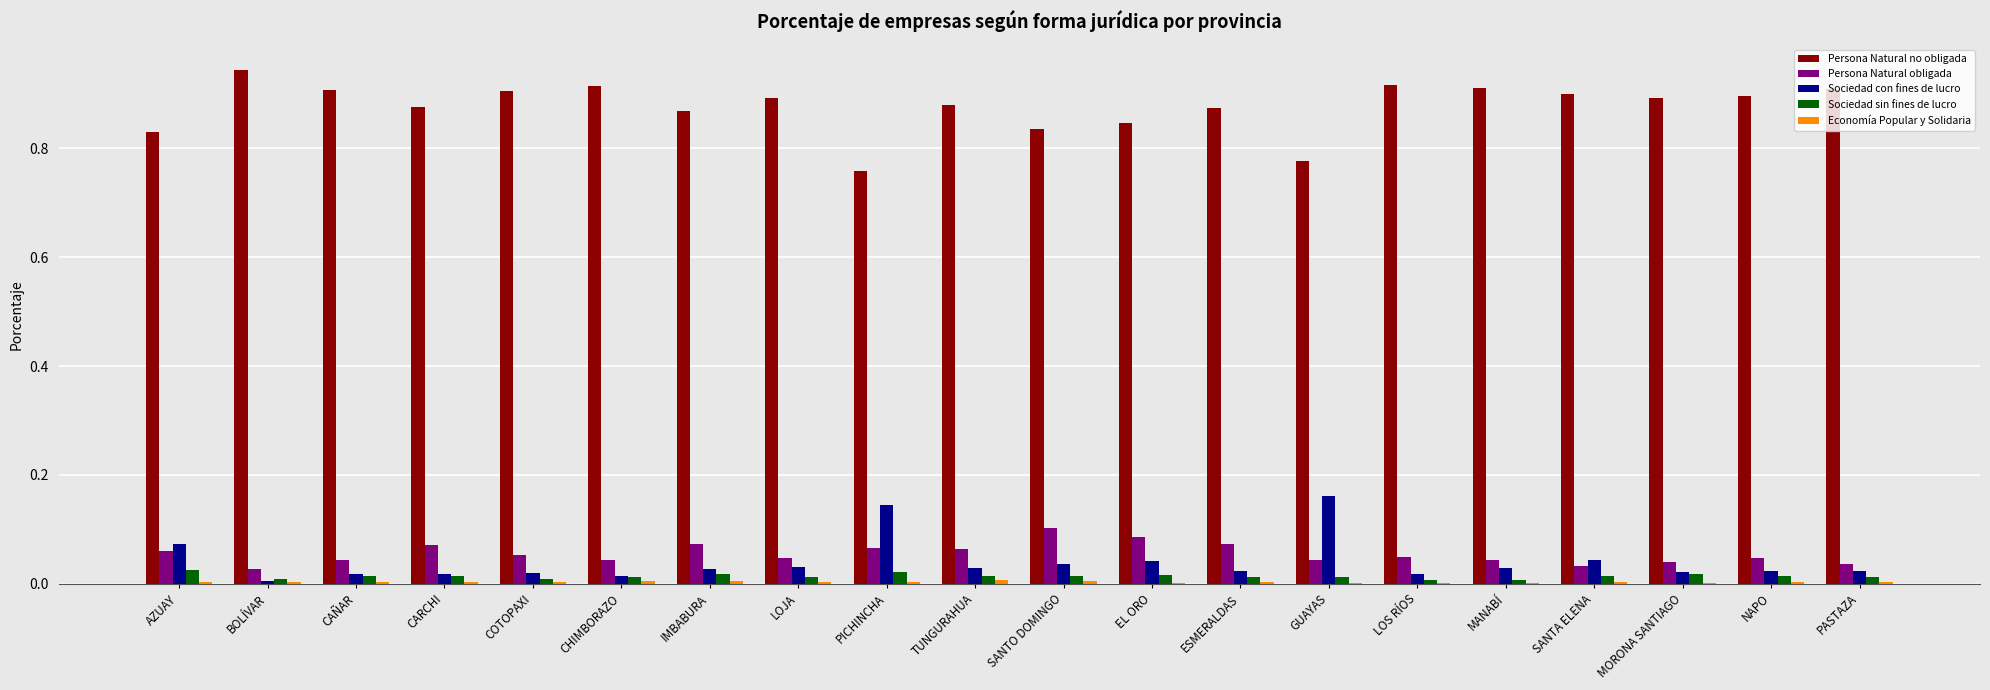

Is the value of Persona Natural no obligada at BOLÍVAR greater than the value of Persona Natural obligada at EL ORO?

Yes